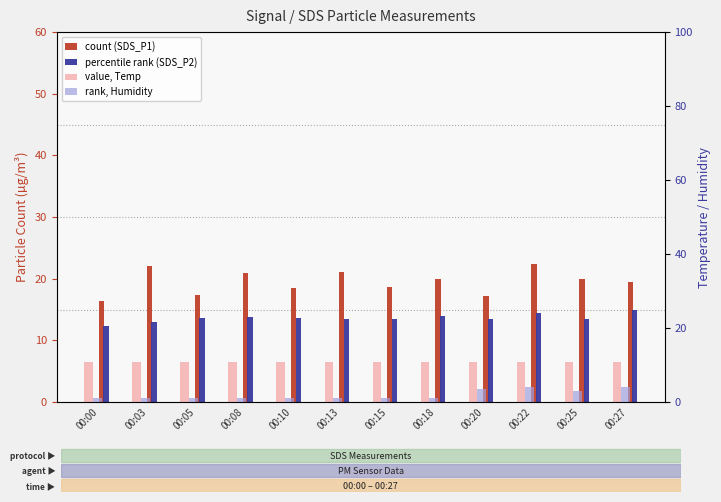

Is the value of SDS_P1 at 00:13 greater than the value of Humidity at 00:15?

Yes